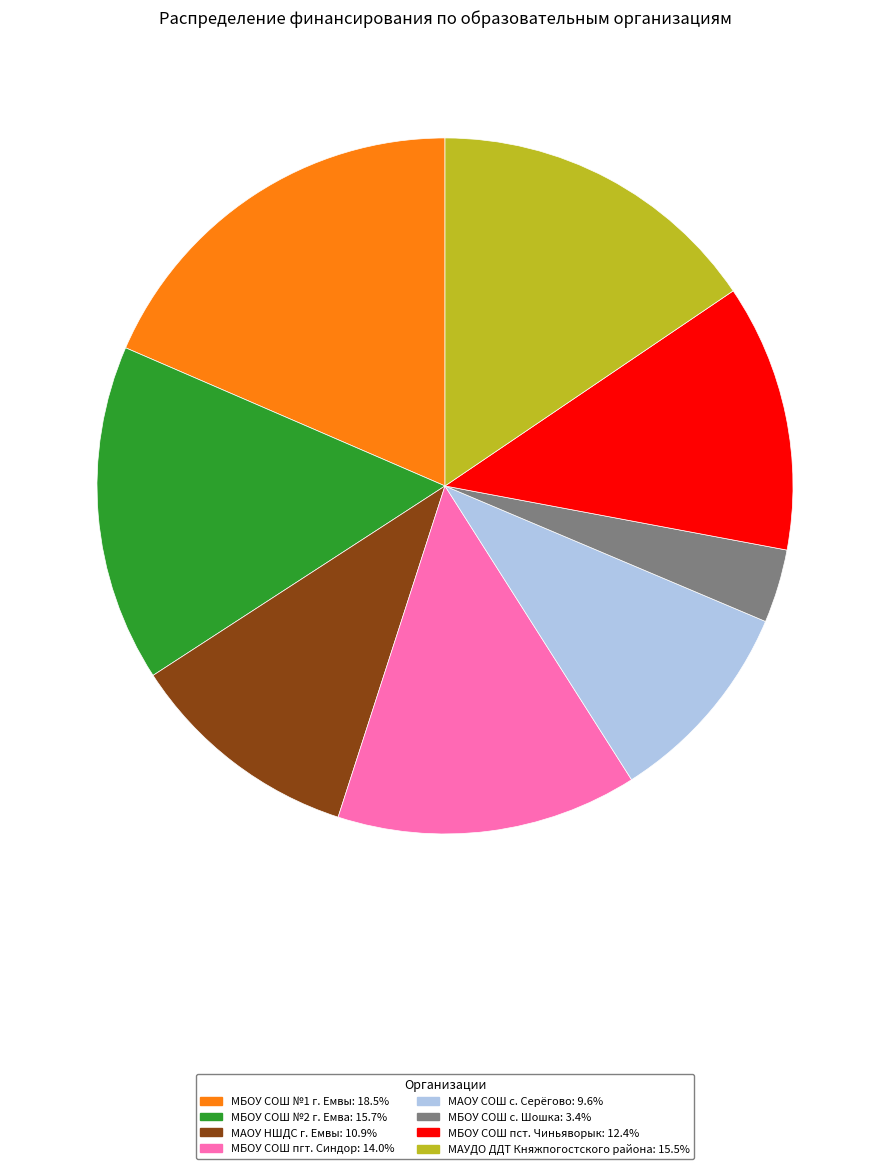

What is the smallest slice in the pie chart?

МБОУ СОШ с. Шошка